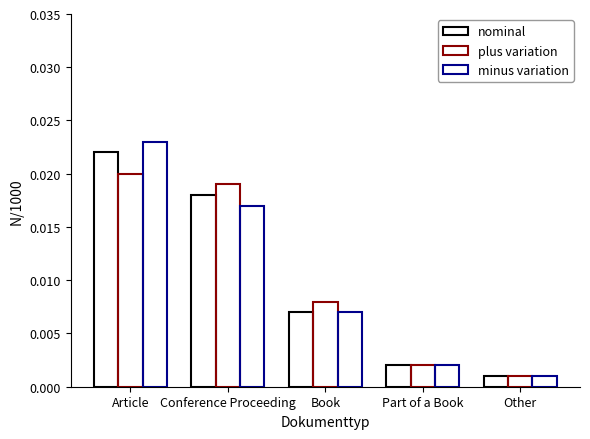

How many series are shown in this chart?

3